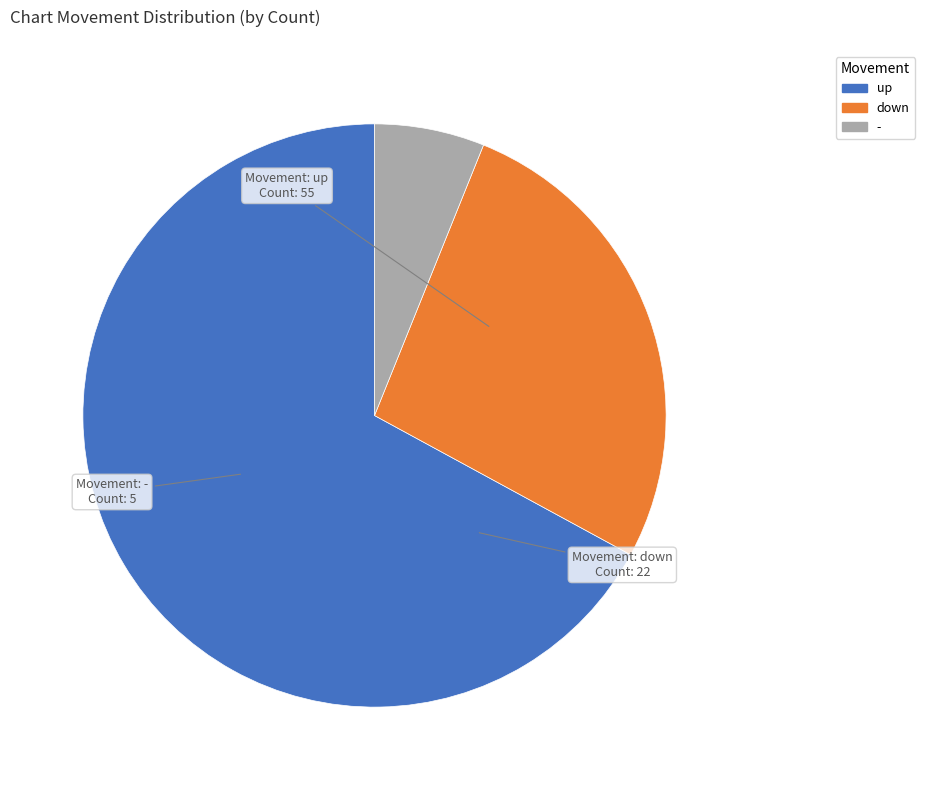

Do - and down together represent more than half of the pie?

No